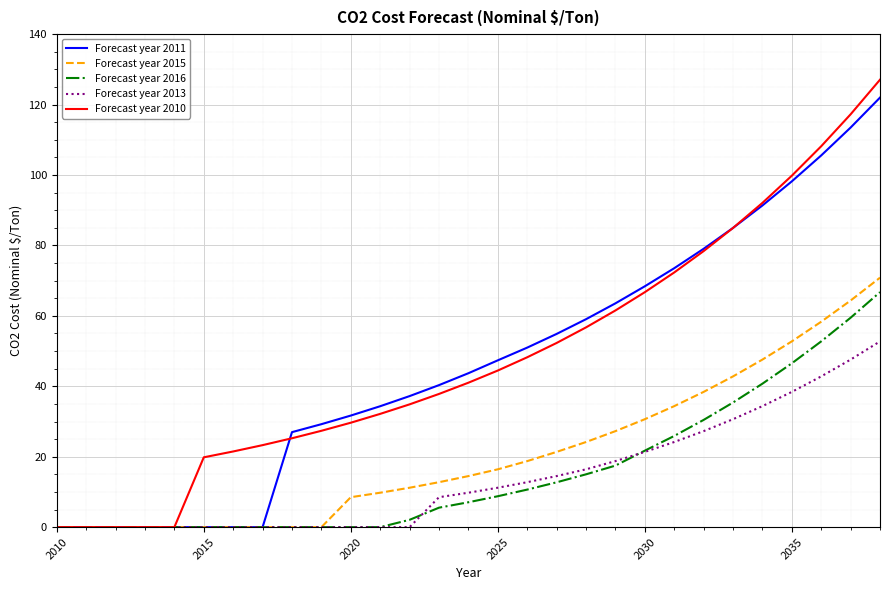

Which series has the widest spread of values?

Forecast year 2010